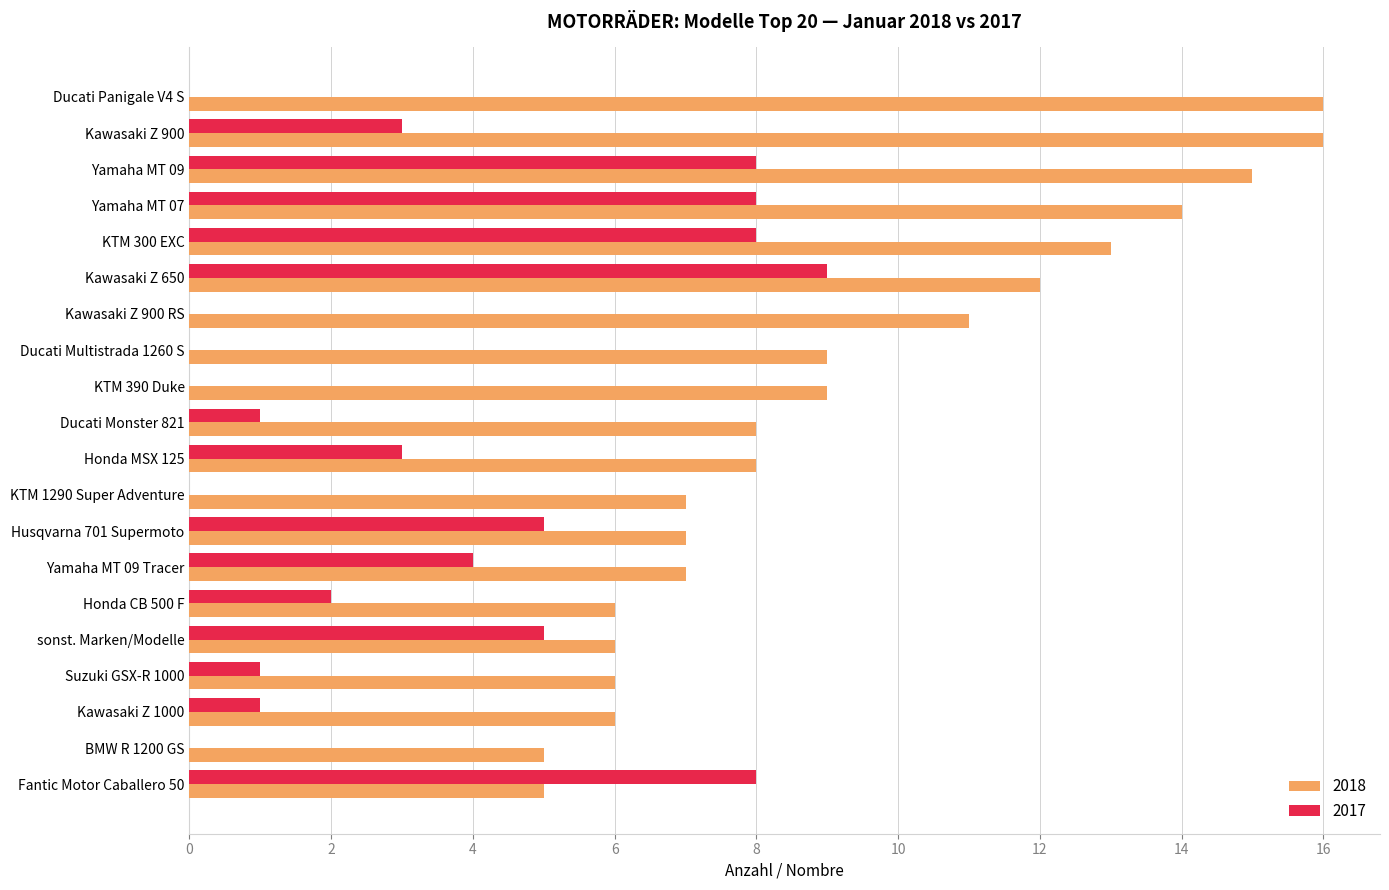

What is the sum of the 2017 values at BMW R 1200 GS and Husqvarna 701 Supermoto?

5